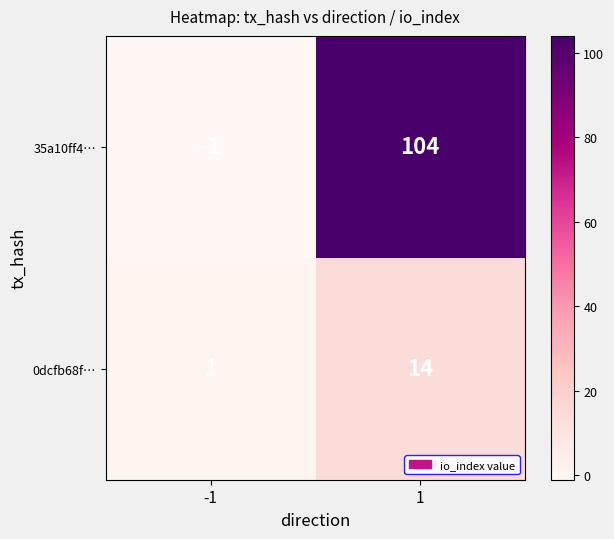

What is the smallest value displayed?

-1